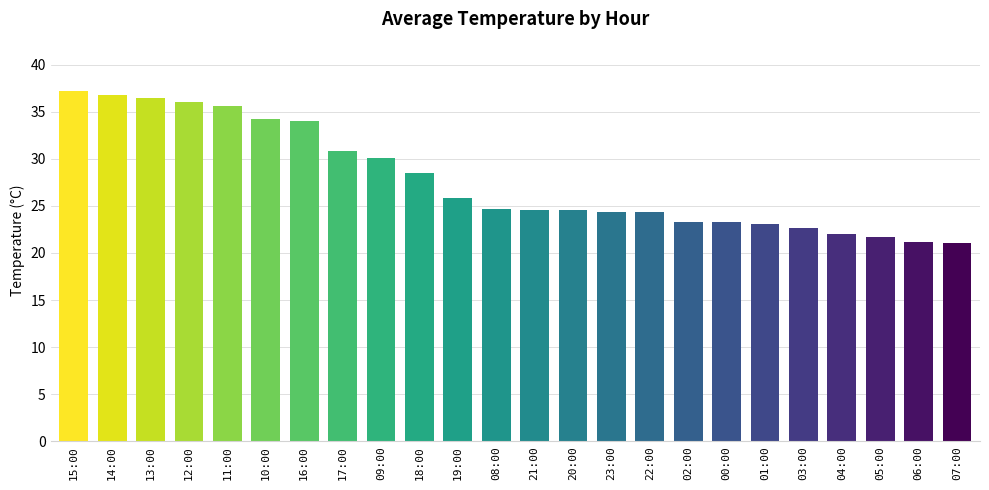

Read the value at 21:00.

24.6